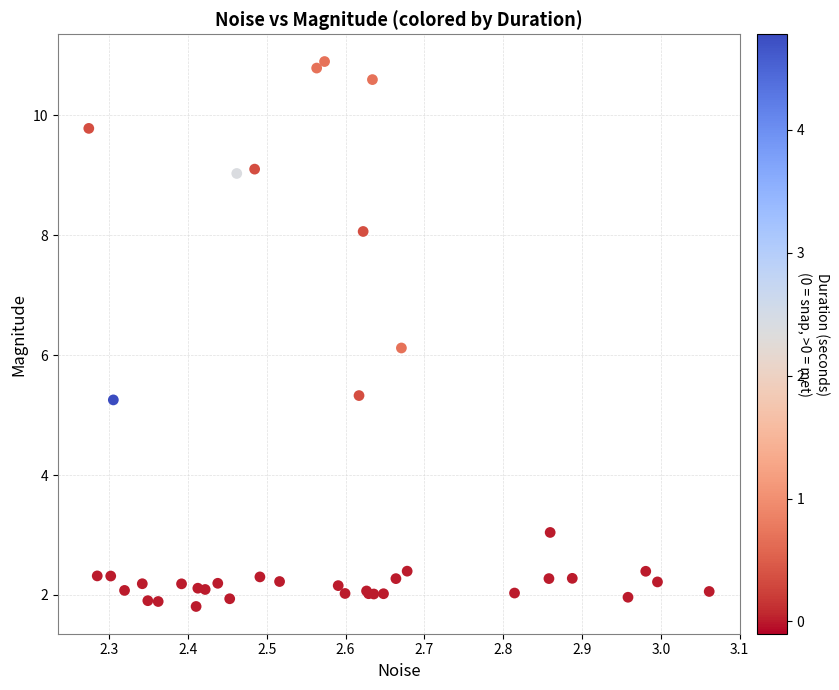

What Y value in the scatter plot is closest to 6?

6.1